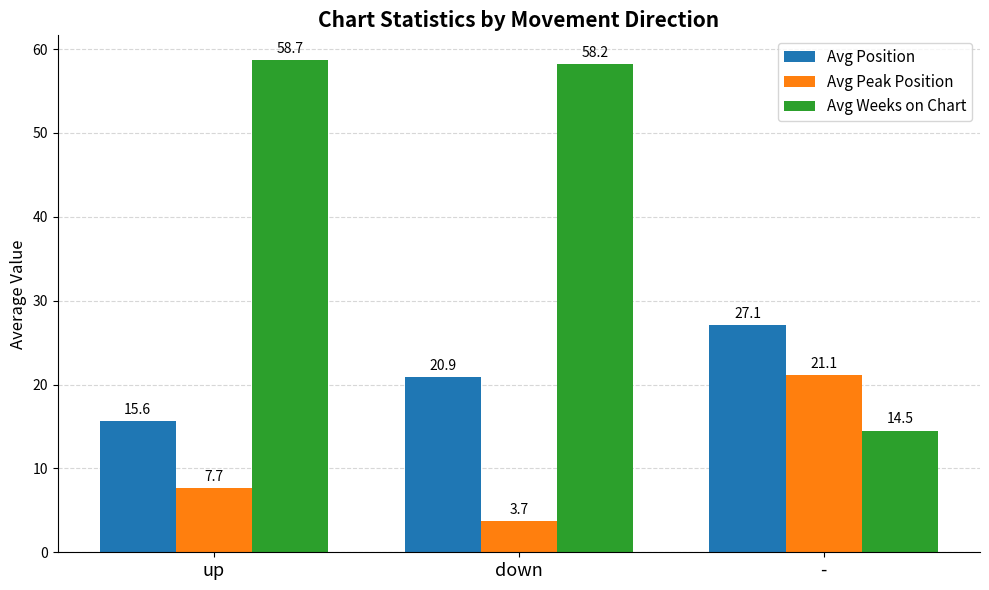

List the labels in order of Avg Peak Position value, smallest first.

down, up, -